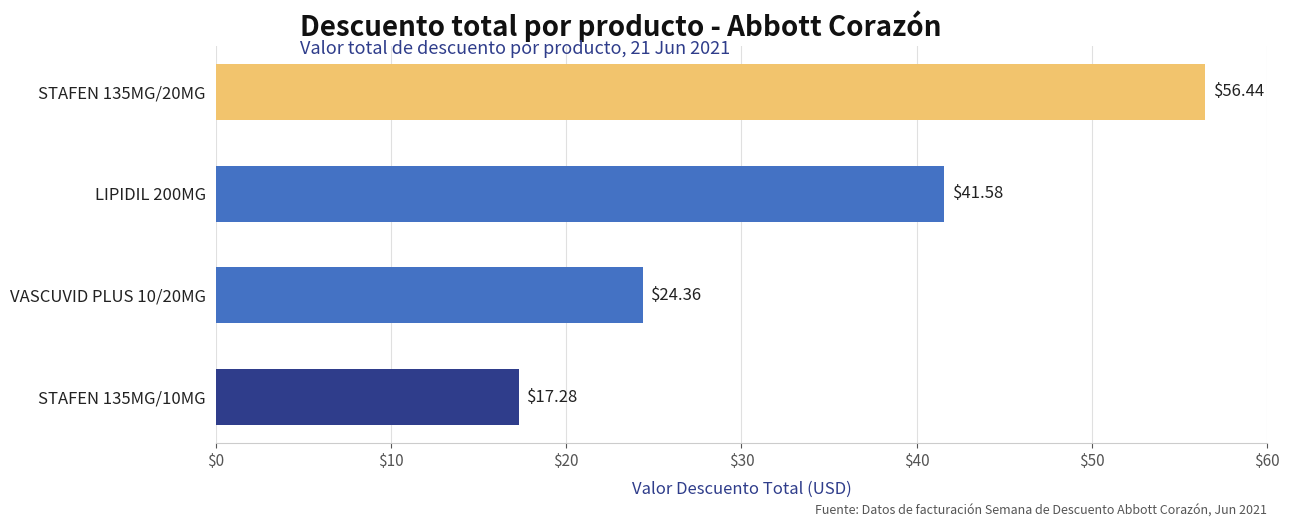

List the labels in order of value, largest first.

STAFEN 135MG/20MG, LIPIDIL 200MG, VASCUVID PLUS 10/20MG, STAFEN 135MG/10MG